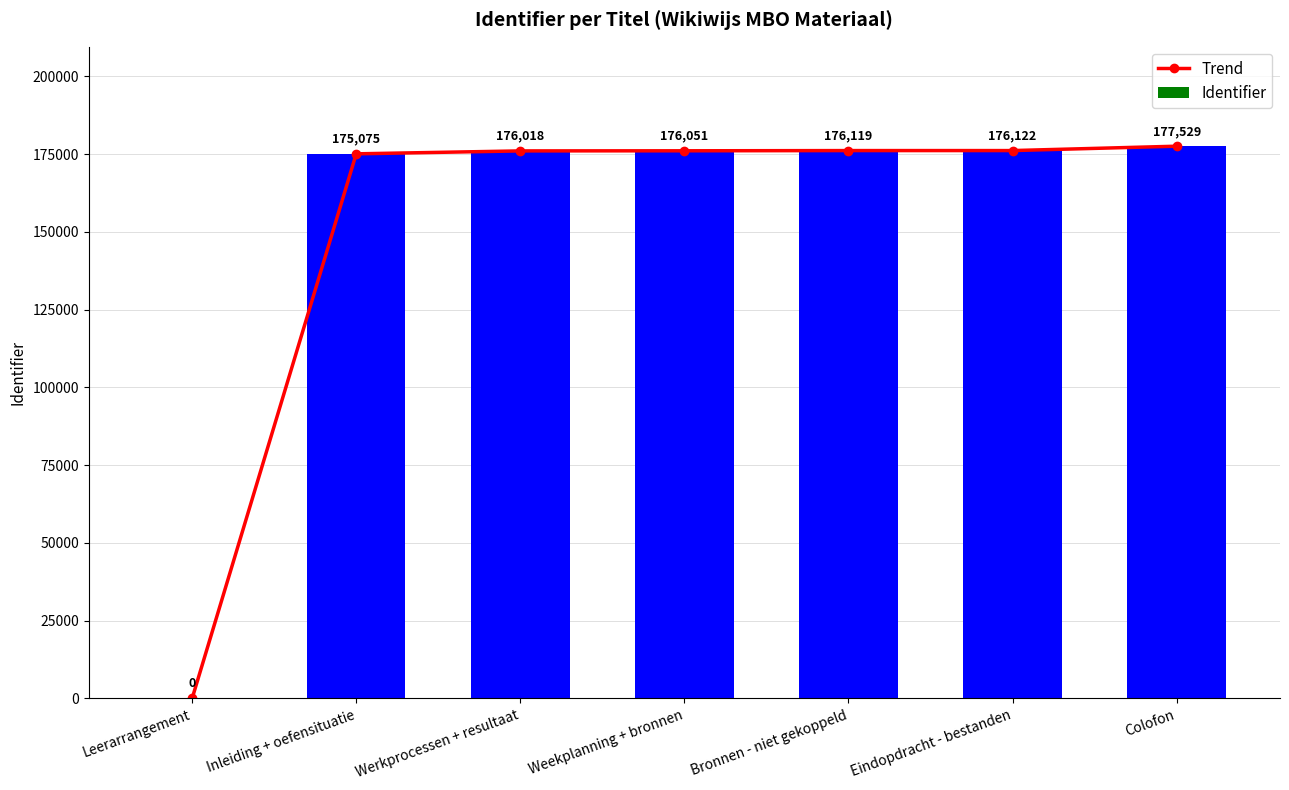

What is the difference between the second highest and second lowest values in the Trend series?

1047